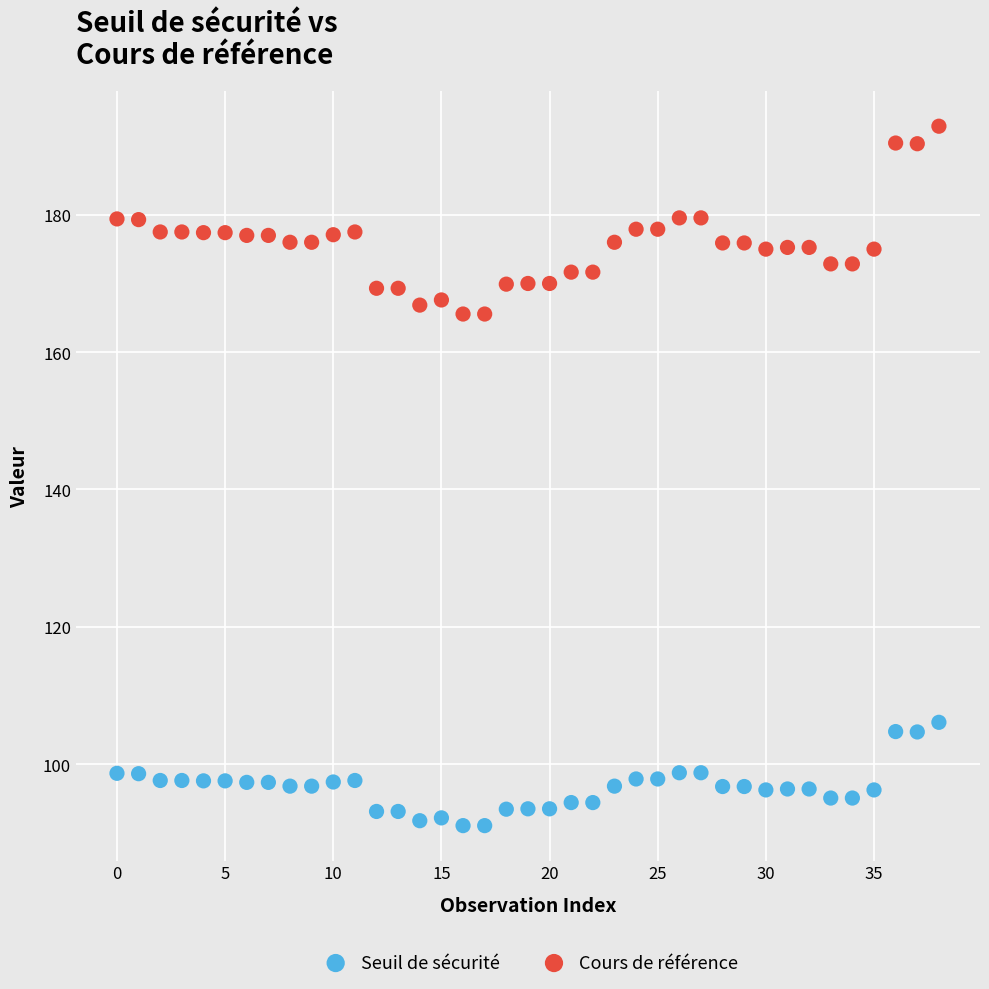

Which series reaches the minimum Y coordinate?

Seuil de sécurité